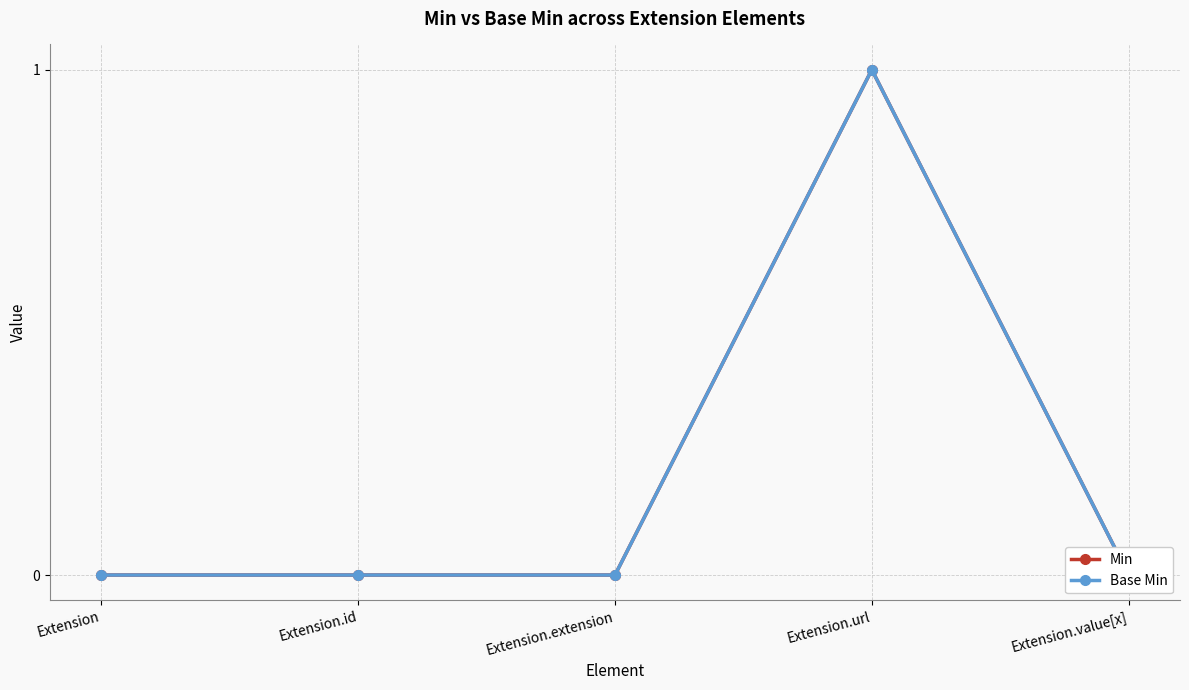

True or false: Min and Base Min cross at least once.

False